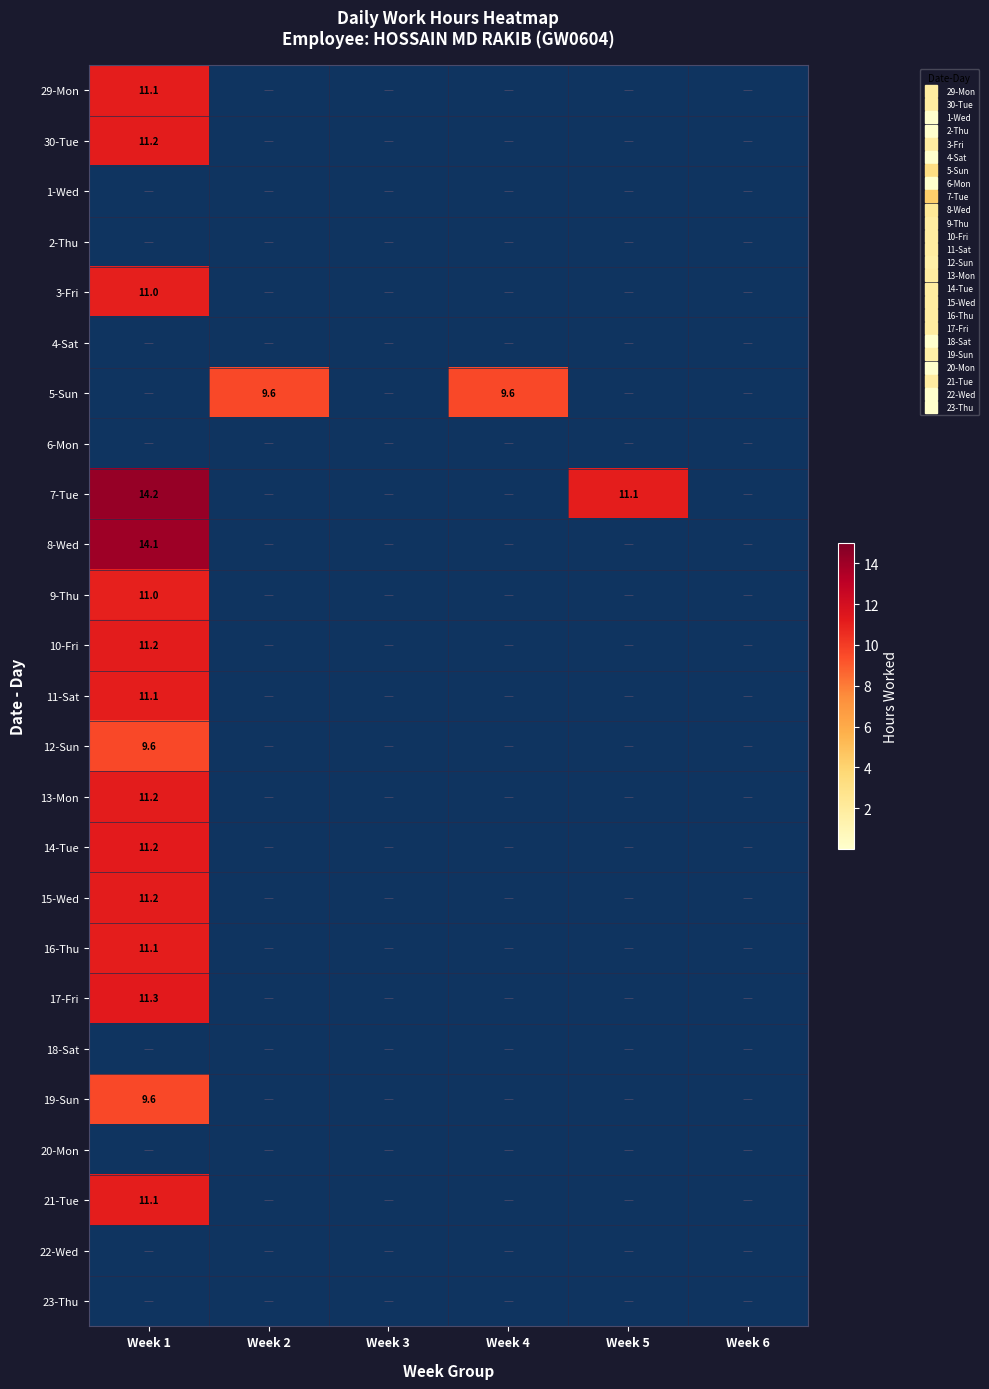

Which series has the largest range (max minus min)?

7-Tue